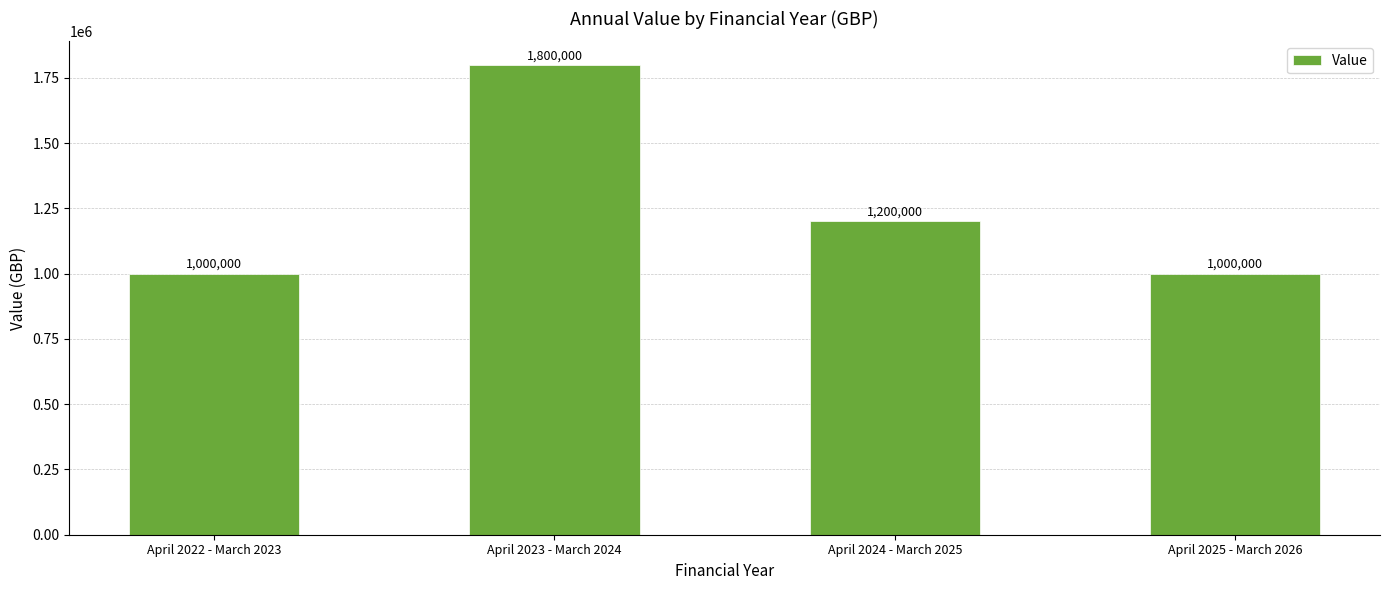

What is the difference between the maximum and minimum values?

800000